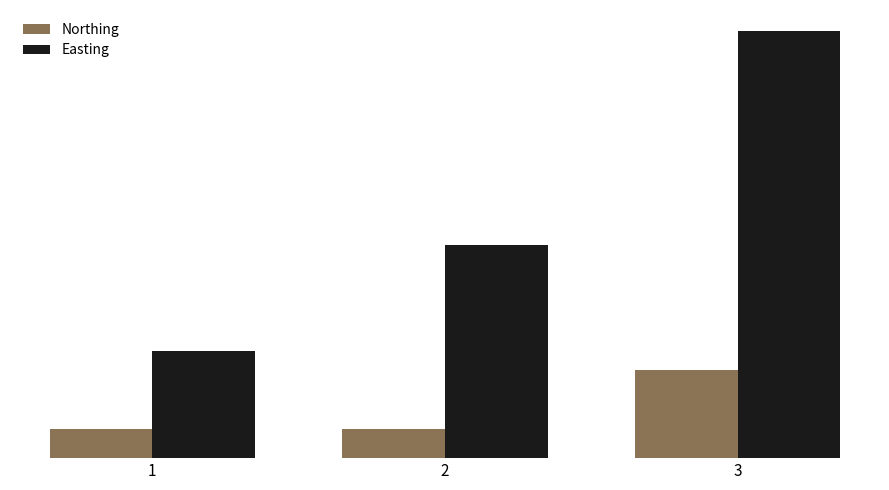

Are the bars horizontal?

No